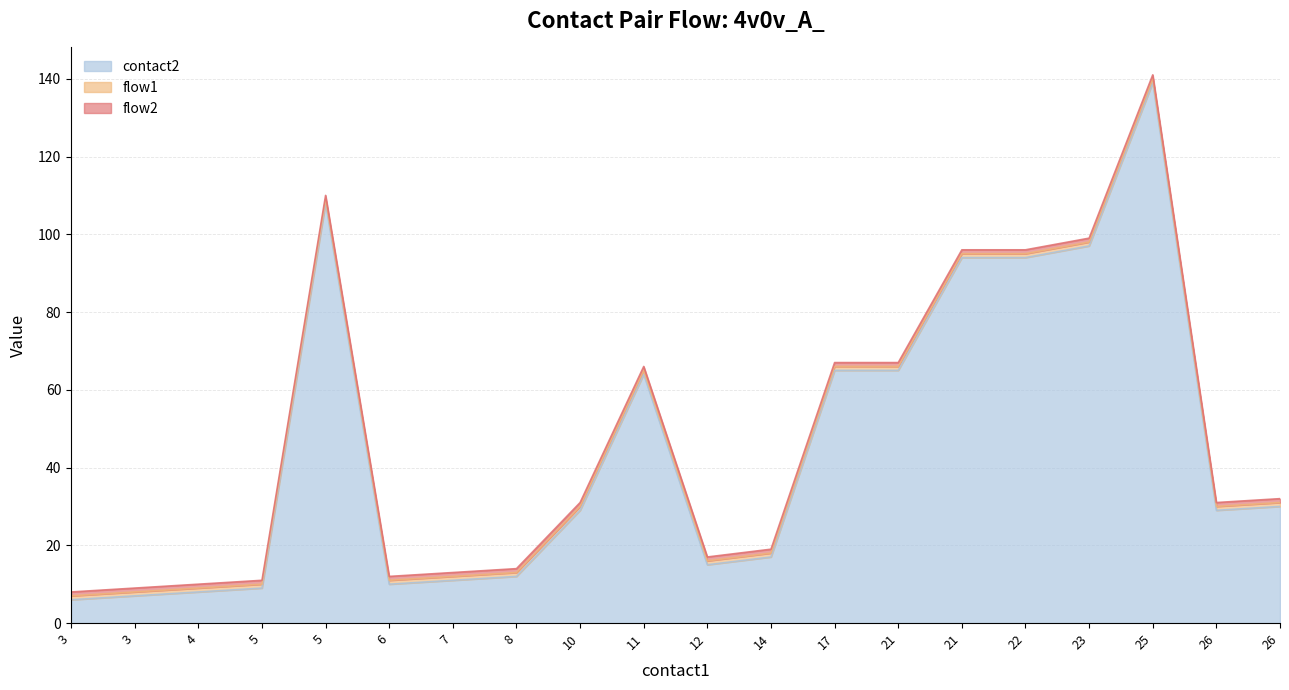

What is the sum of the flow2 values at 23 and 25?

2